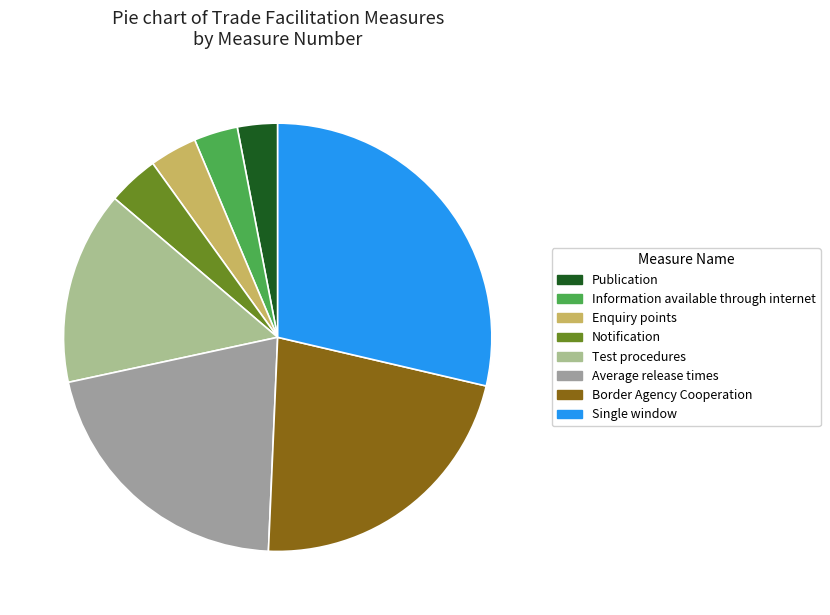

How many segments does this pie chart have?

8